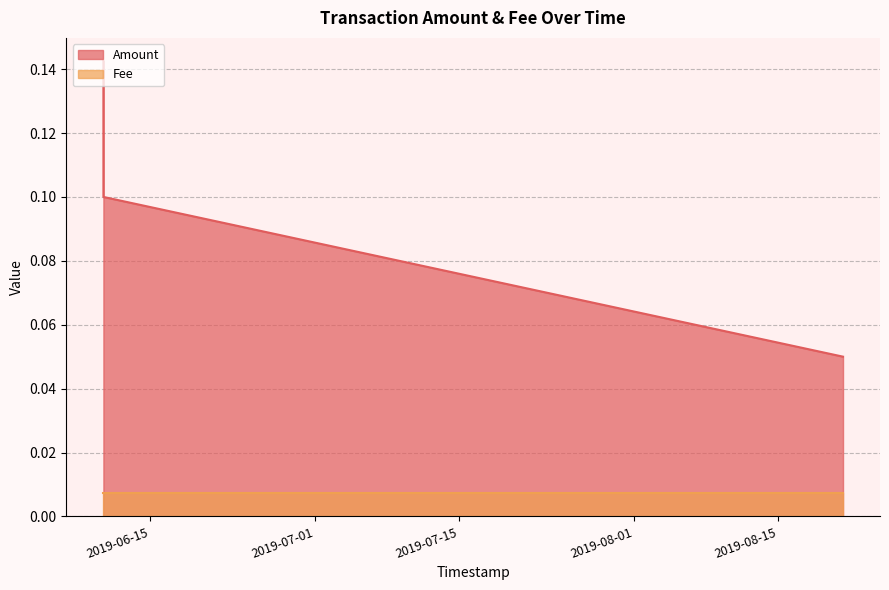

At which category does the chart reach its minimum across all series?

2019-08-21 06:43:07